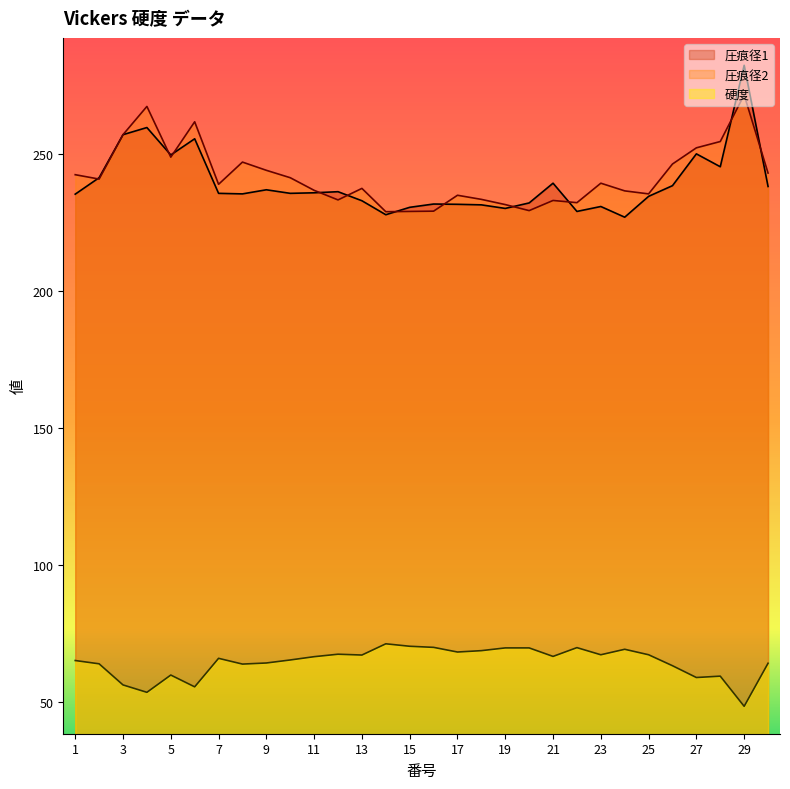

The value of 硬度 at 27 is 13.4. True or false?

False